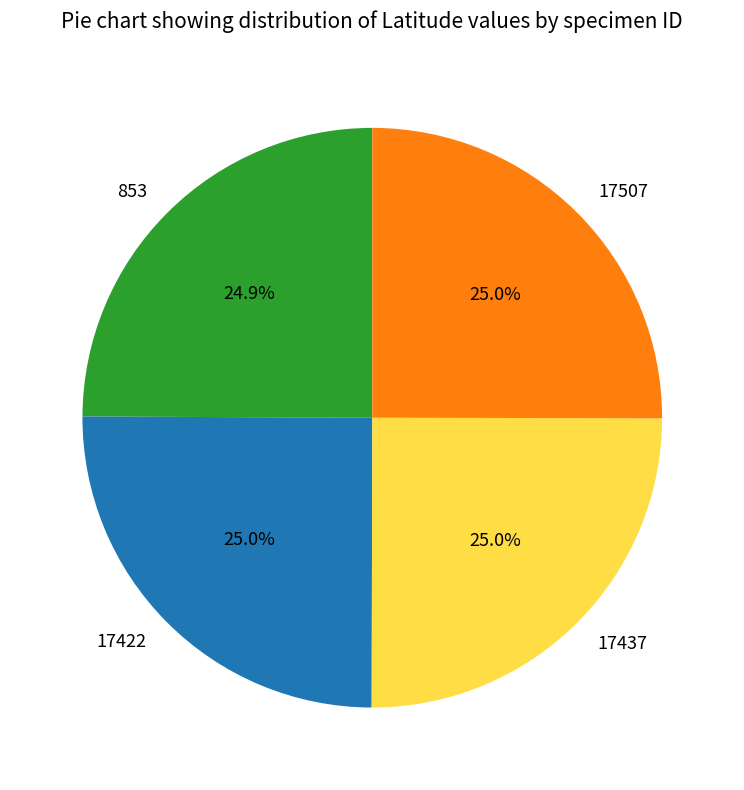

Approximately how many times larger is the value at 853 compared to 17437?

1.0